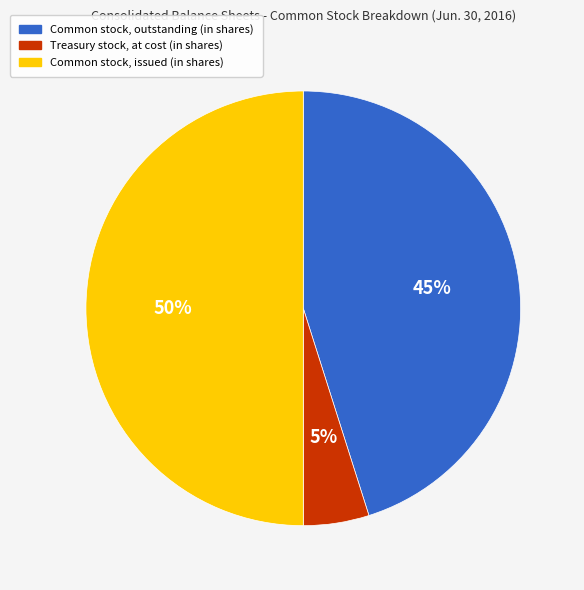

The Common stock, issued (in shares) slice represents 63% of the pie. True or false?

False